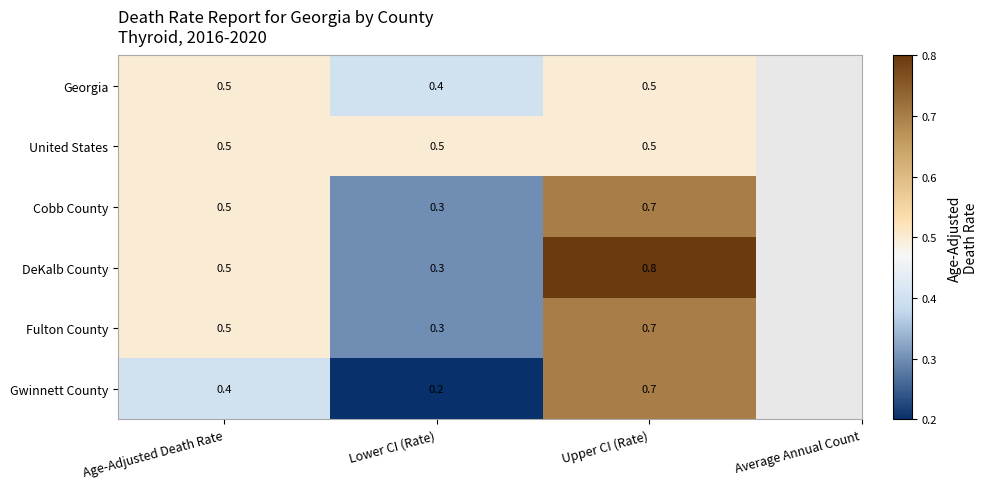

What is the sum of all Gwinnett County values?

1.3